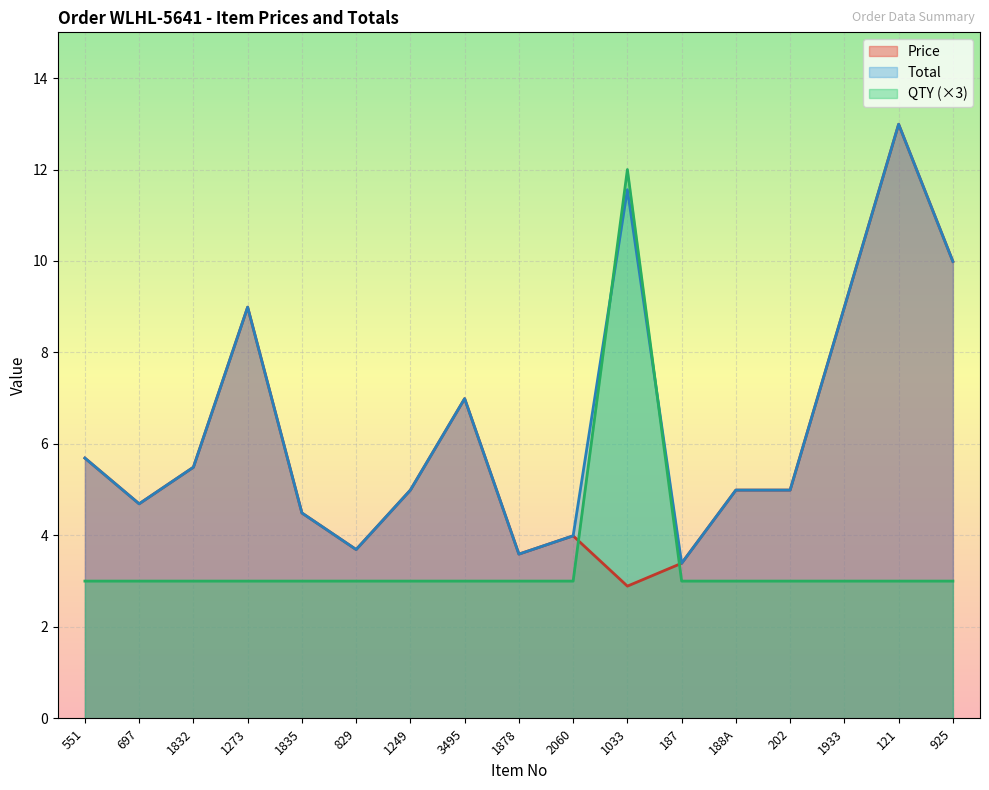

How many interior local valleys does the Total series have?

4